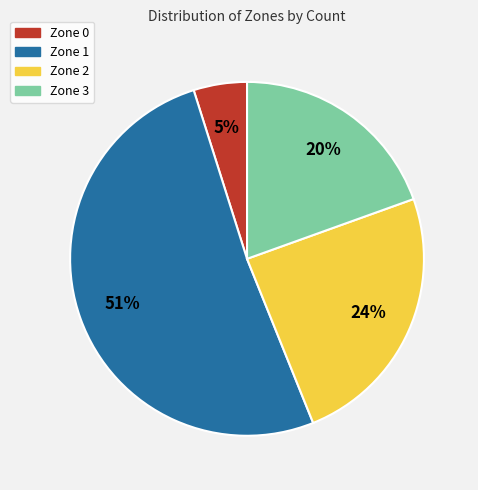

Count the number of slices in the pie.

4